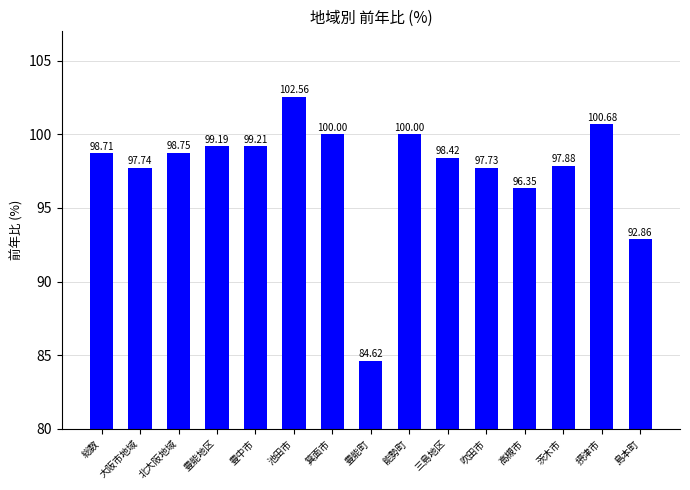

Which label corresponds to the largest value in the chart?

池田市